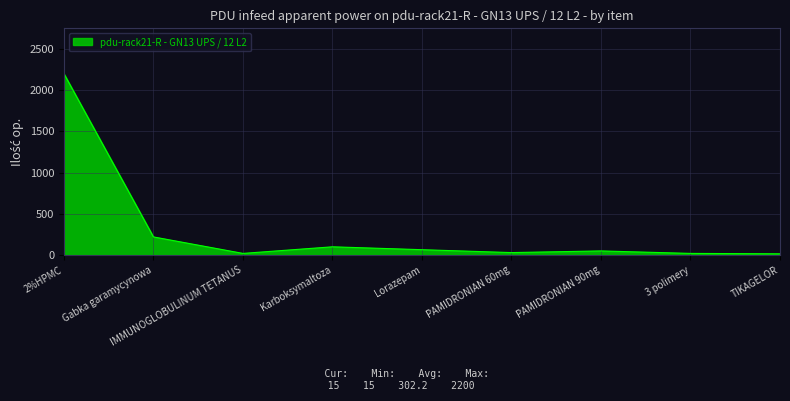

What is the difference between the maximum and minimum values?

2185